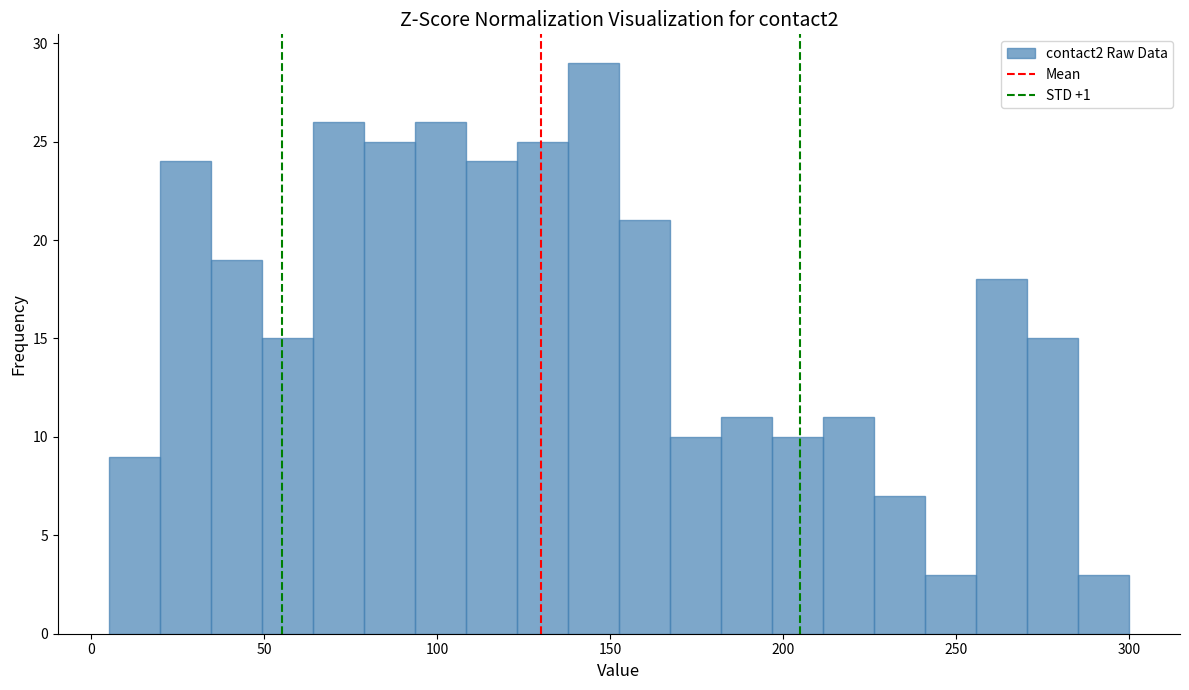

Around what value on the x-axis is the tallest bar? Give the approximate position of its centre, as read against the axis.

145